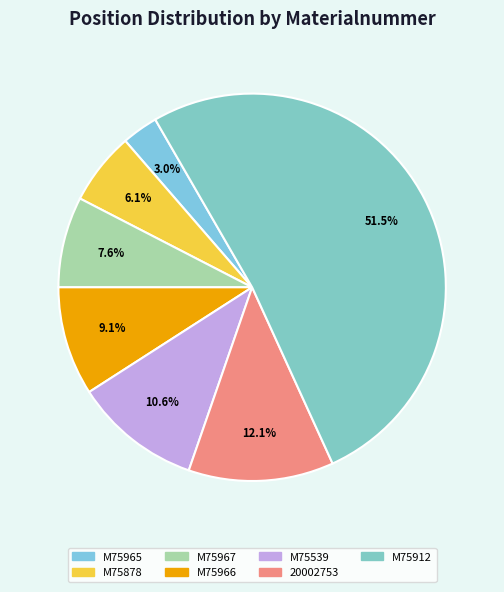

Does M75912 represent more than half of the total?

Yes